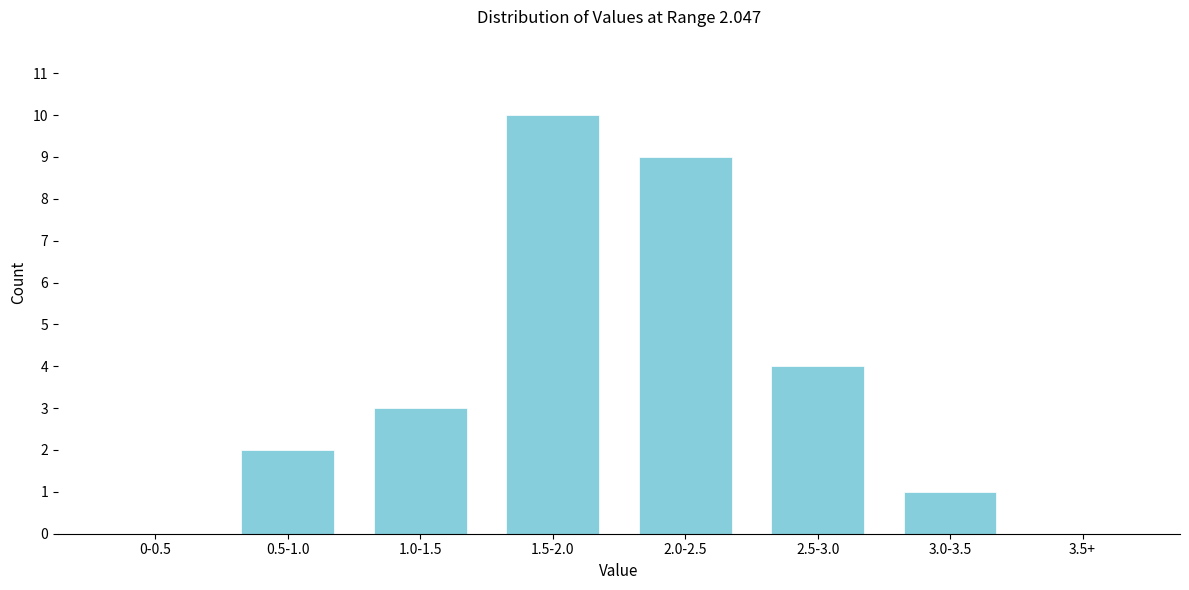

Reading left to right, list all the values displayed in this chart.

0-0.5=0	0.5-1.0=2	1.0-1.5=3	1.5-2.0=10	2.0-2.5=9	2.5-3.0=4	3.0-3.5=1	3.5+=0